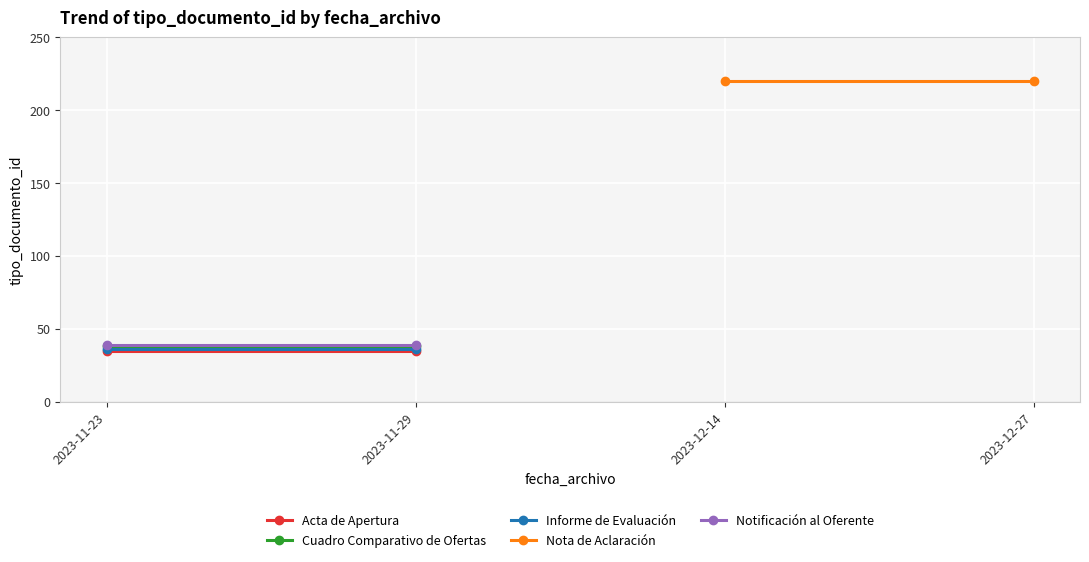

True or false: Notificación al Oferente and Cuadro Comparativo de Ofertas intersect in this chart.

False